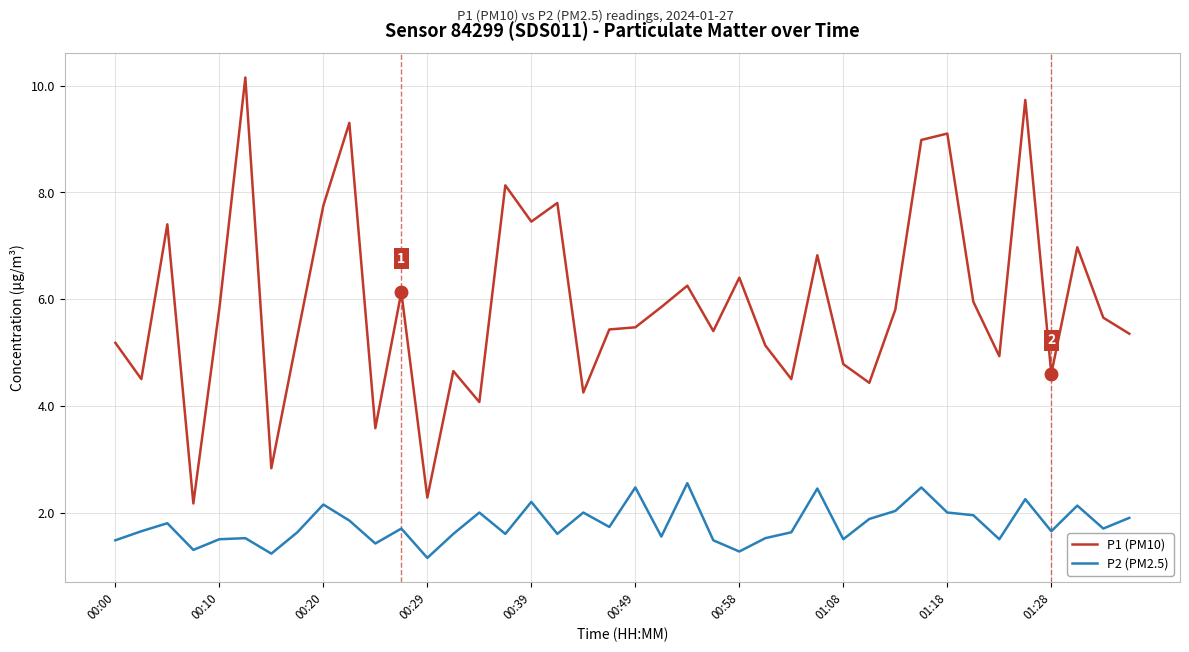

Which series has the widest spread of values?

P1 (PM10)